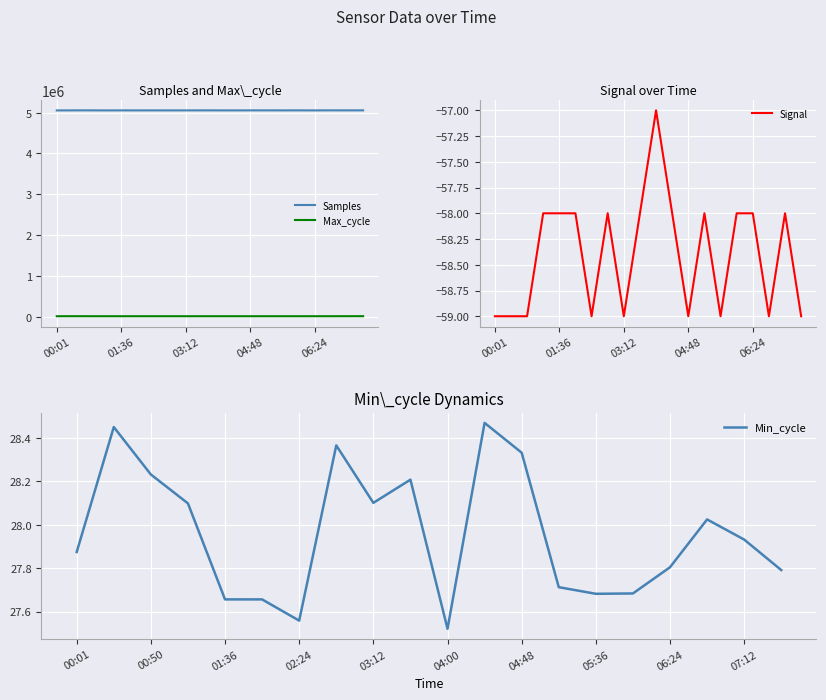

What is the average value of the Min_cycle series?

28.0